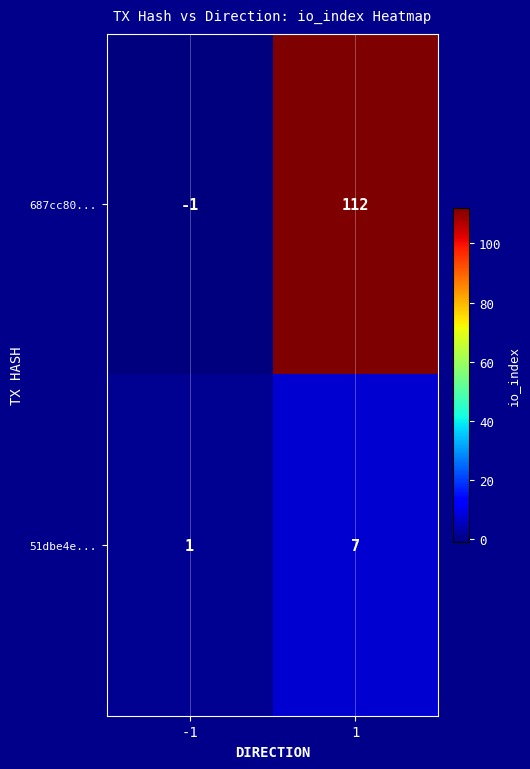

Count the number of categories in the chart.

2